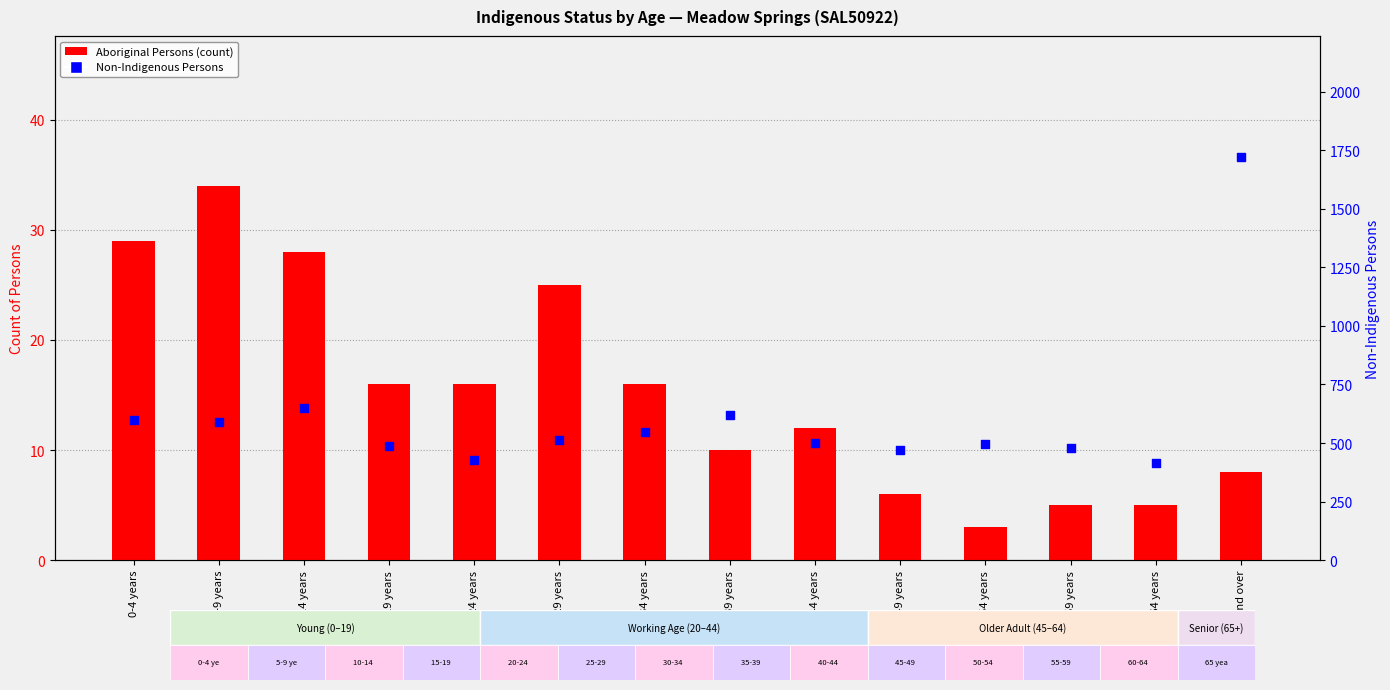

Which series has the largest total across all categories?

Non-Indigenous Persons